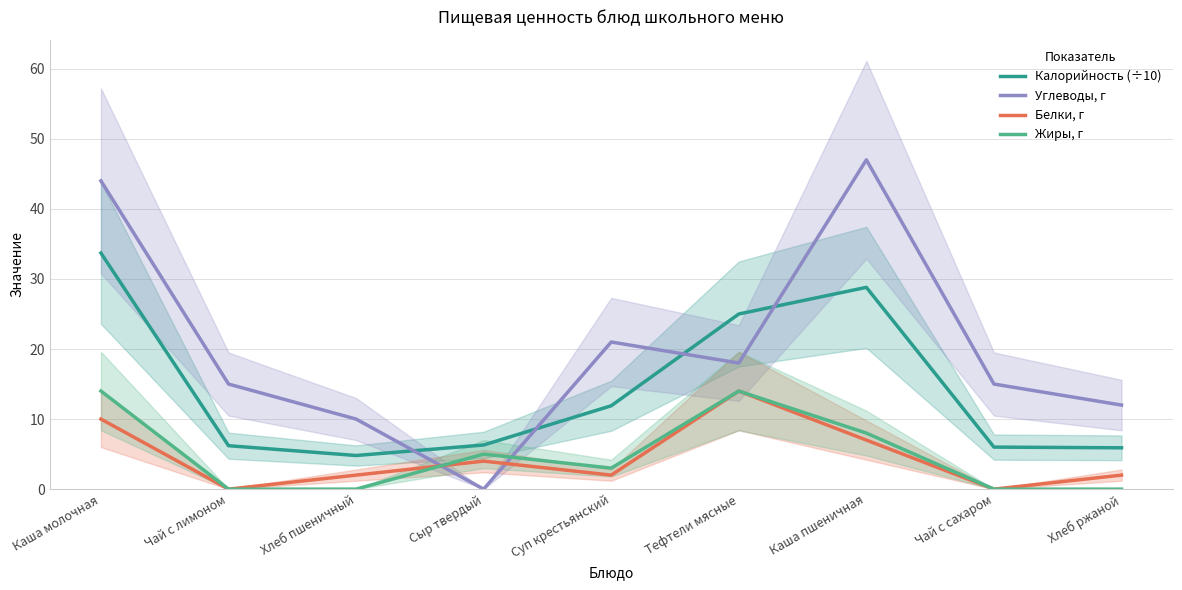

Which series has the largest range (max minus min)?

Углеводы, г